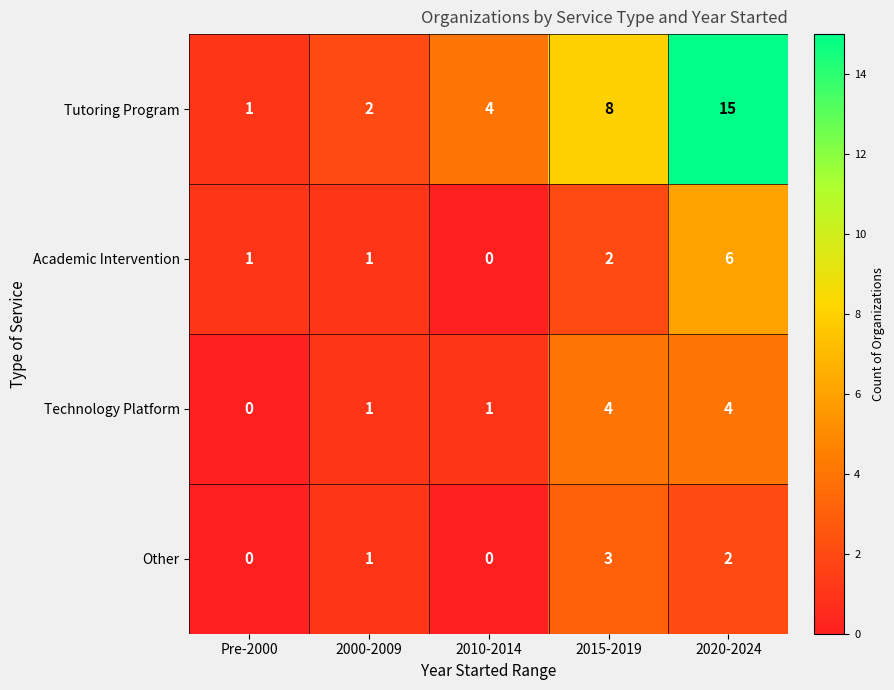

Reading left to right, list all the values displayed in this chart.

Tutoring Program: Pre-2000=1	2000-2009=2	2010-2014=4	2015-2019=8	2020-2024=15
Academic Intervention: Pre-2000=1	2000-2009=1	2010-2014=0	2015-2019=2	2020-2024=6
Technology Platform: Pre-2000=0	2000-2009=1	2010-2014=1	2015-2019=4	2020-2024=4
Other: Pre-2000=0	2000-2009=1	2010-2014=0	2015-2019=3	2020-2024=2